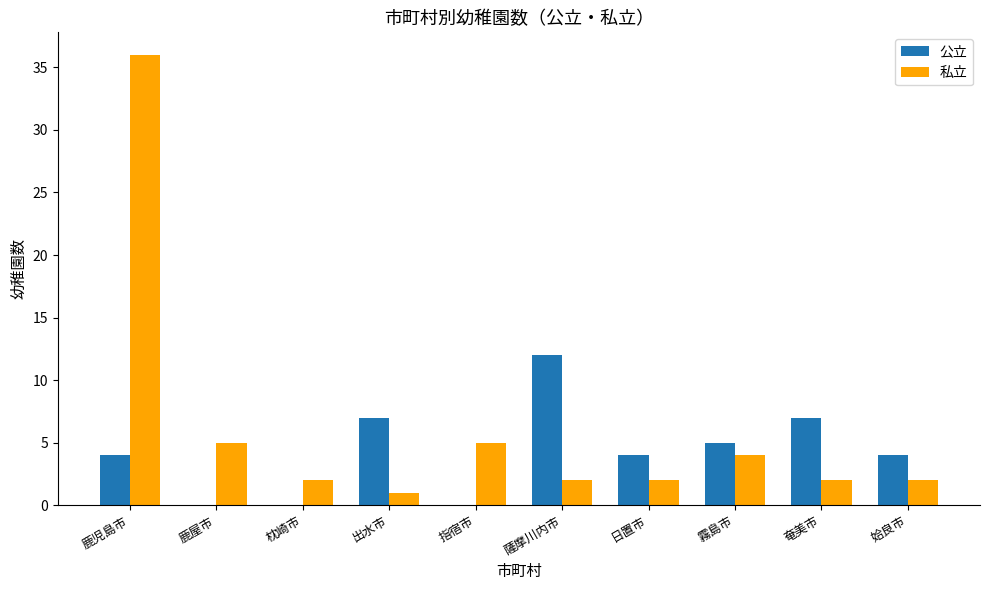

Reading left to right, transcribe all the data shown in this chart.

公立: 鹿児島市=4	鹿屋市=0	枕崎市=0	出水市=7	指宿市=0	薩摩川内市=12	日置市=4	霧島市=5	奄美市=7	姶良市=4
私立: 鹿児島市=36	鹿屋市=5	枕崎市=2	出水市=1	指宿市=5	薩摩川内市=2	日置市=2	霧島市=4	奄美市=2	姶良市=2